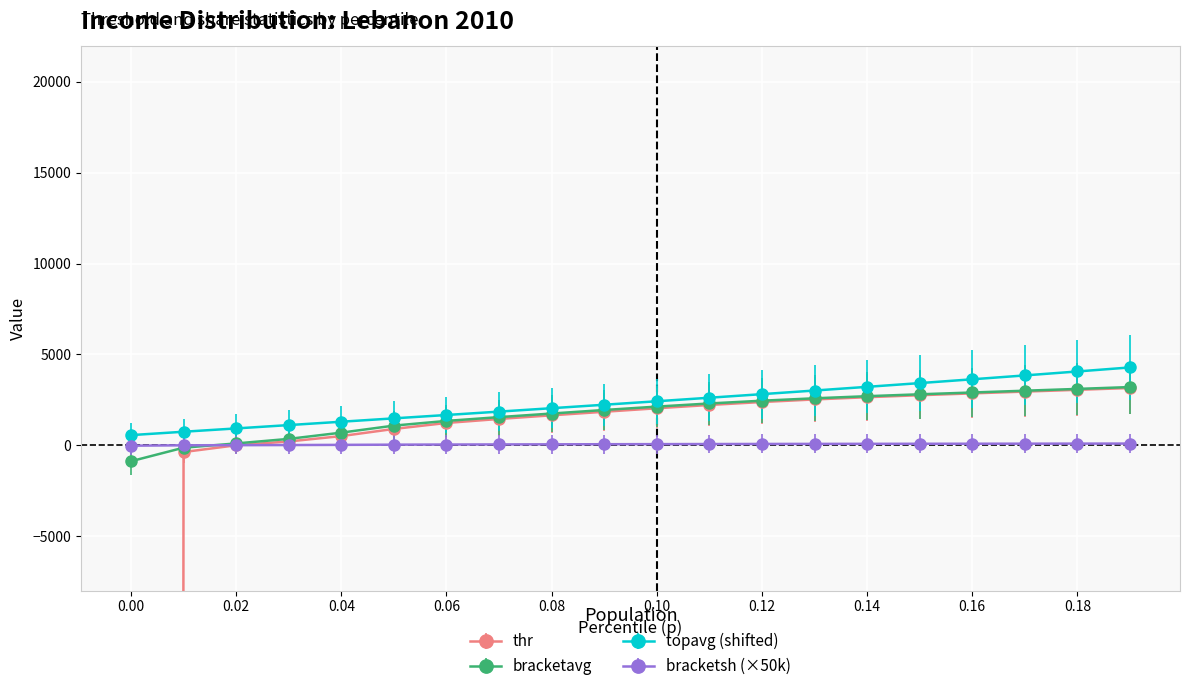

Is it true that thr equals 85.9 at 0.03?

False